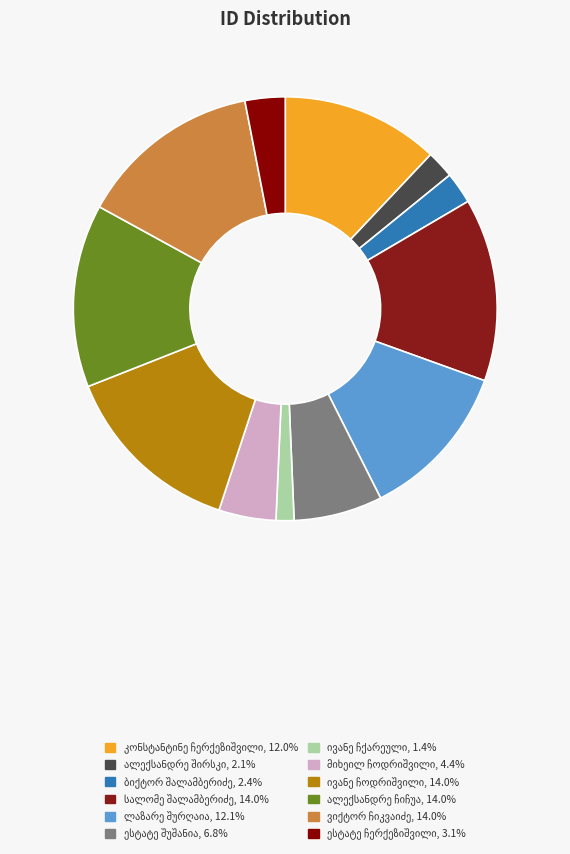

What is the smallest slice in the pie chart?

ივანე ჩქარეული